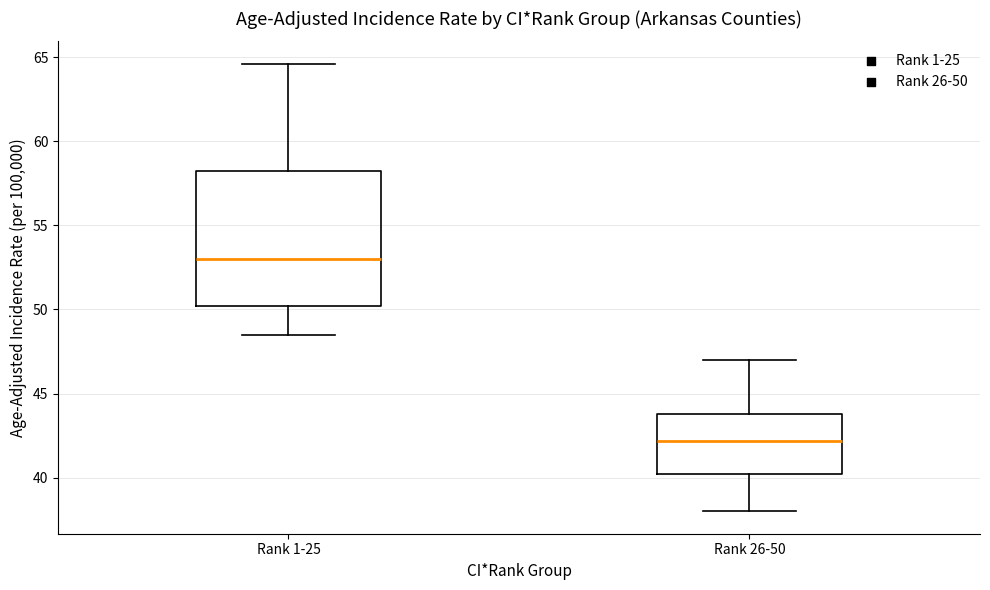

Which box's median line is the lowest?

Rank 26-50